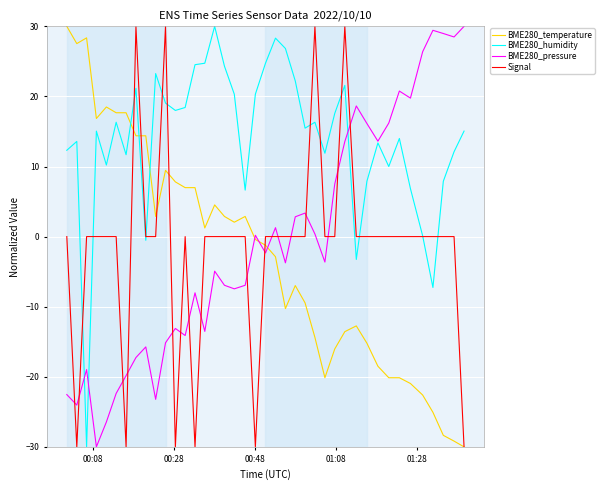

What is the minimum value for BME280_humidity?

-30.0